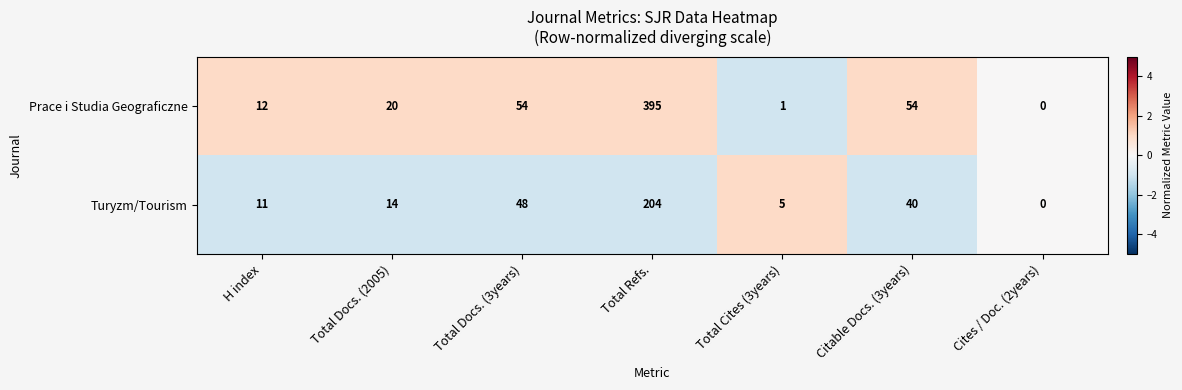

What is the difference between the highest and lowest values at Total Docs. (3years)?

6